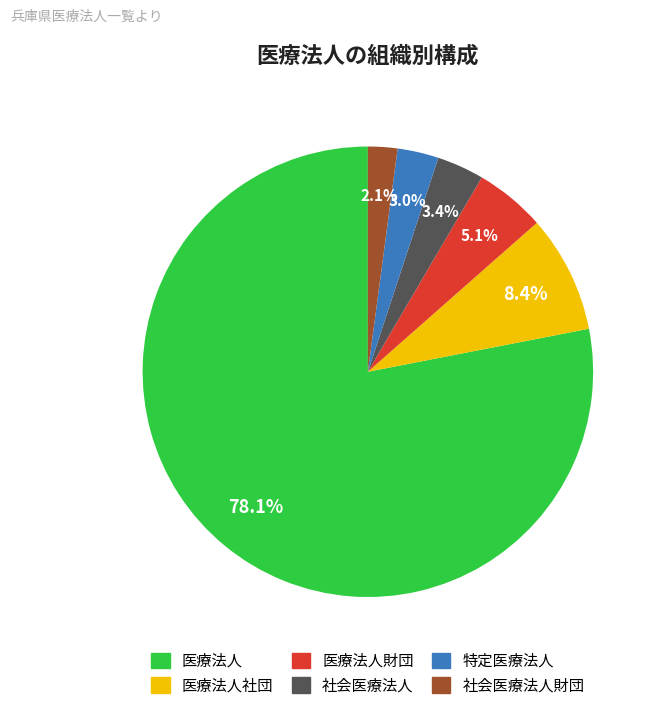

What is the majority slice?

医療法人